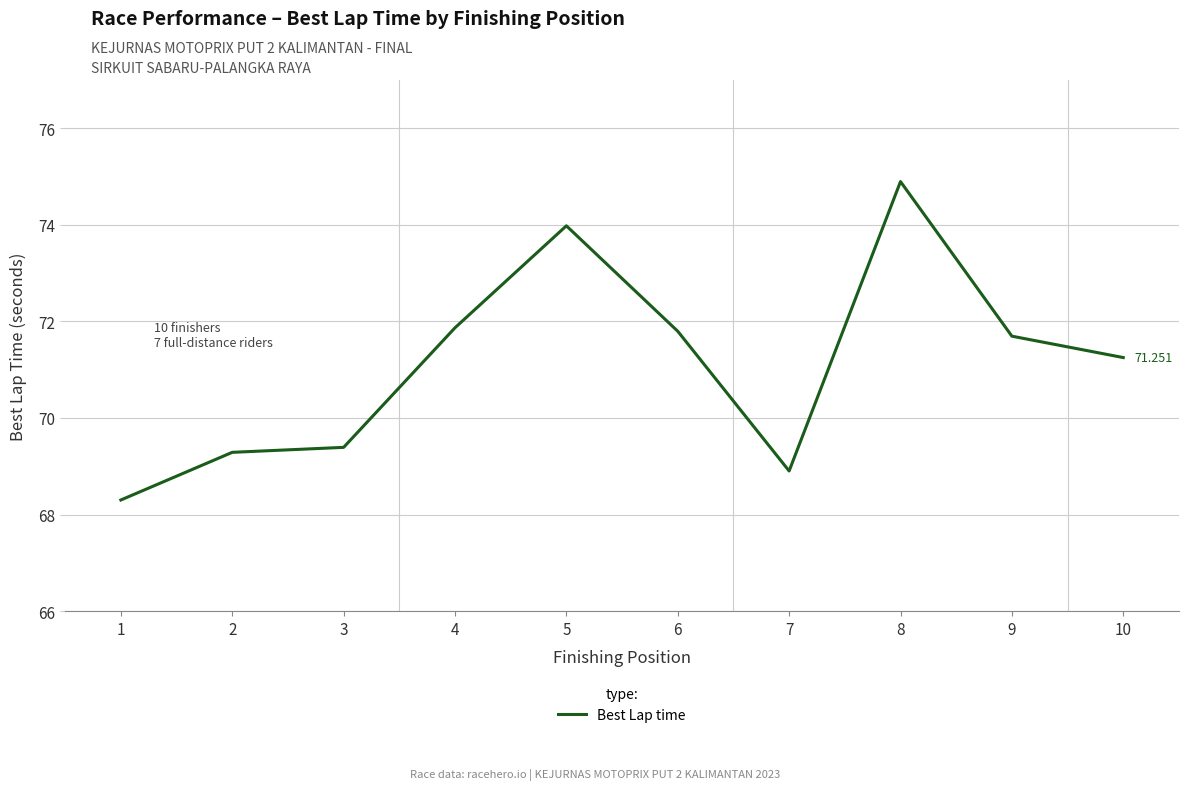

Is it true that the value at 5 is 74.0?

True